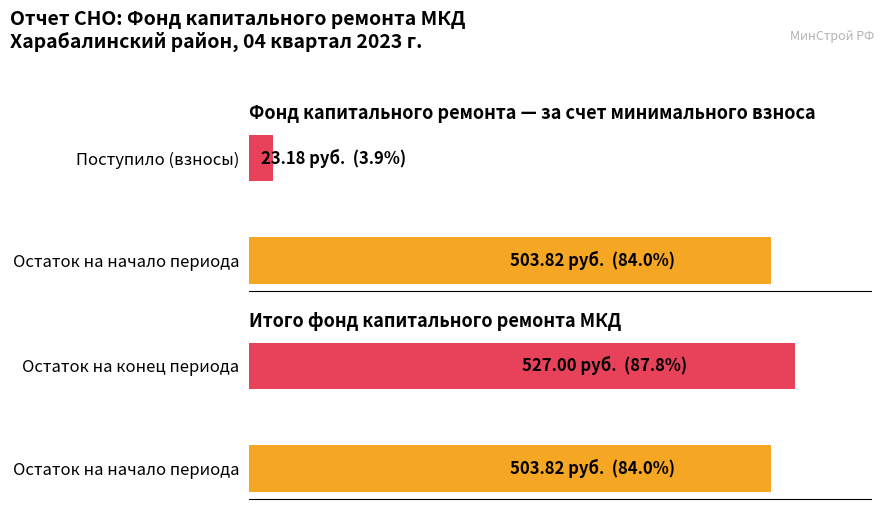

At how many categories does at least one series exceed 243?

2